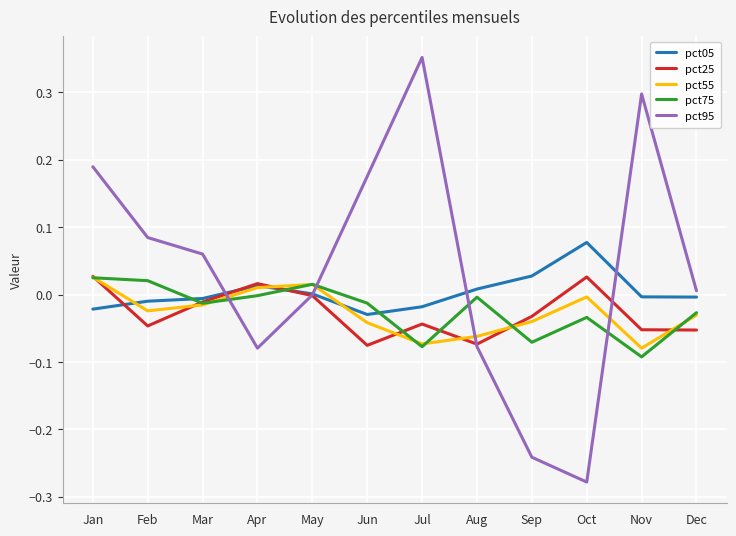

Which series has the largest range (max minus min)?

pct95